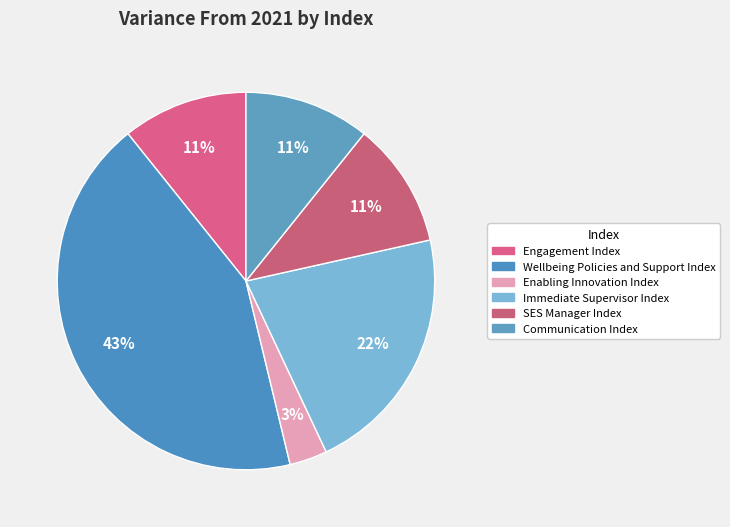

Is there any slice that represents more than half of the pie?

No